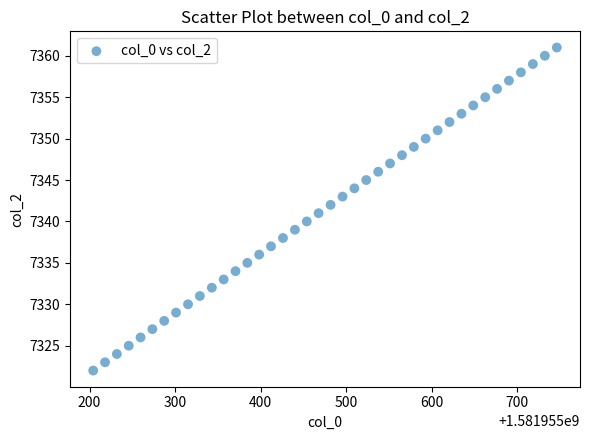

What is the range of Y values (max minus min)?

39